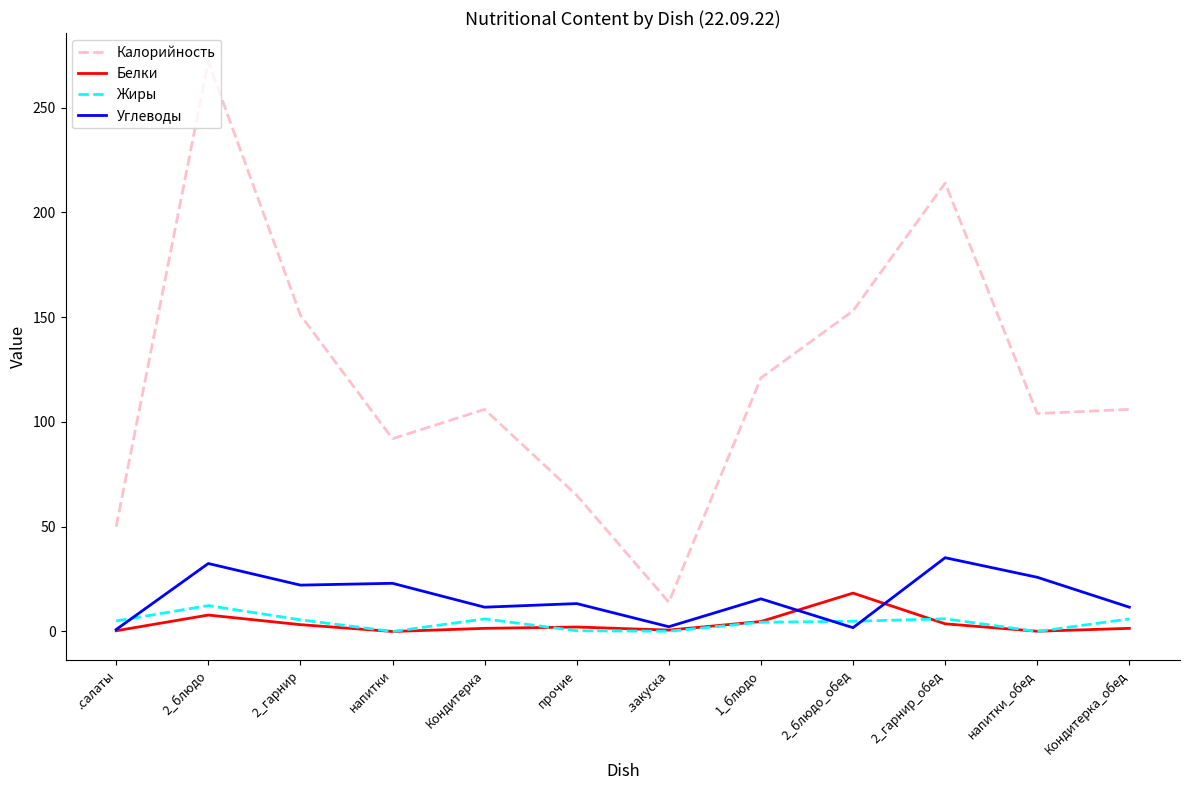

At which category is the sum across all series the highest?

2_блюдо